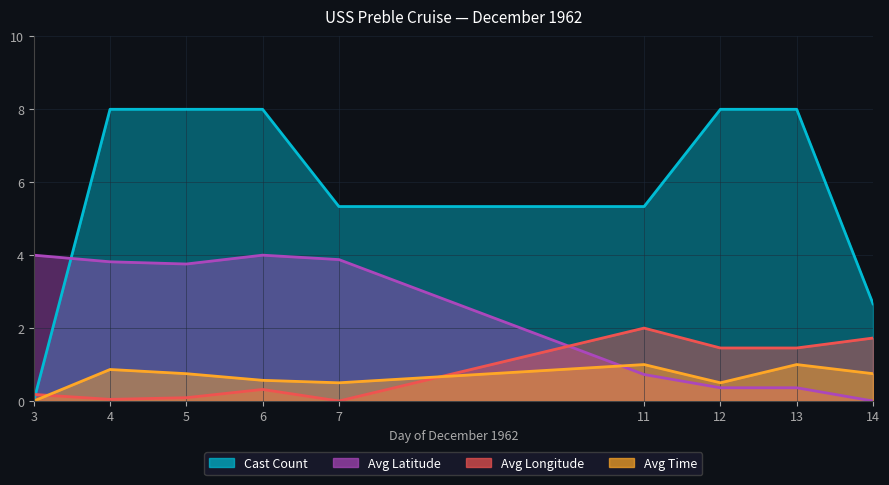

How many interior local peaks does the Avg Longitude series have?

2